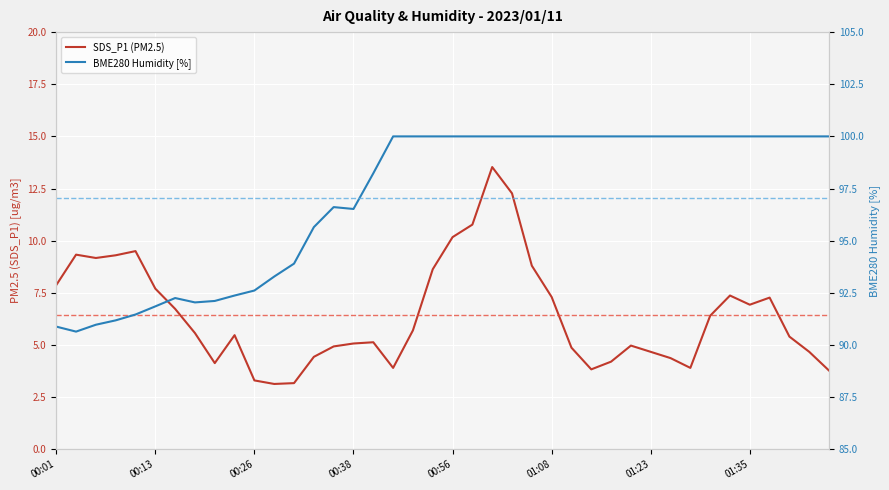

What is the label of the 4th point from the right?

36